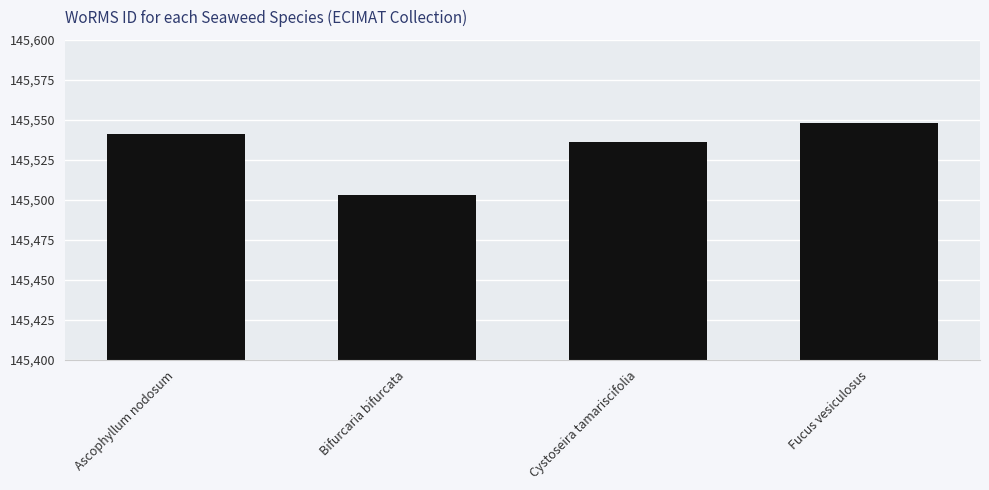

The value at Cystoseira tamariscifolia is 234273. True or false?

False